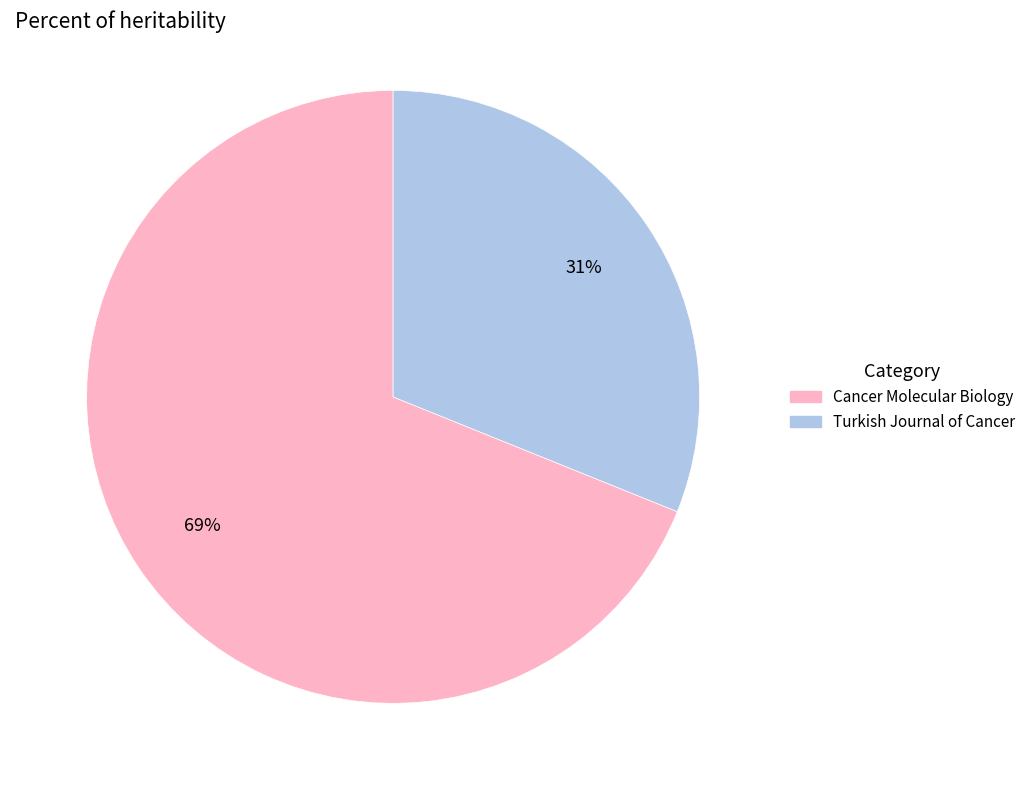

Is it true that Turkish Journal of Cancer is 31% of the pie?

True